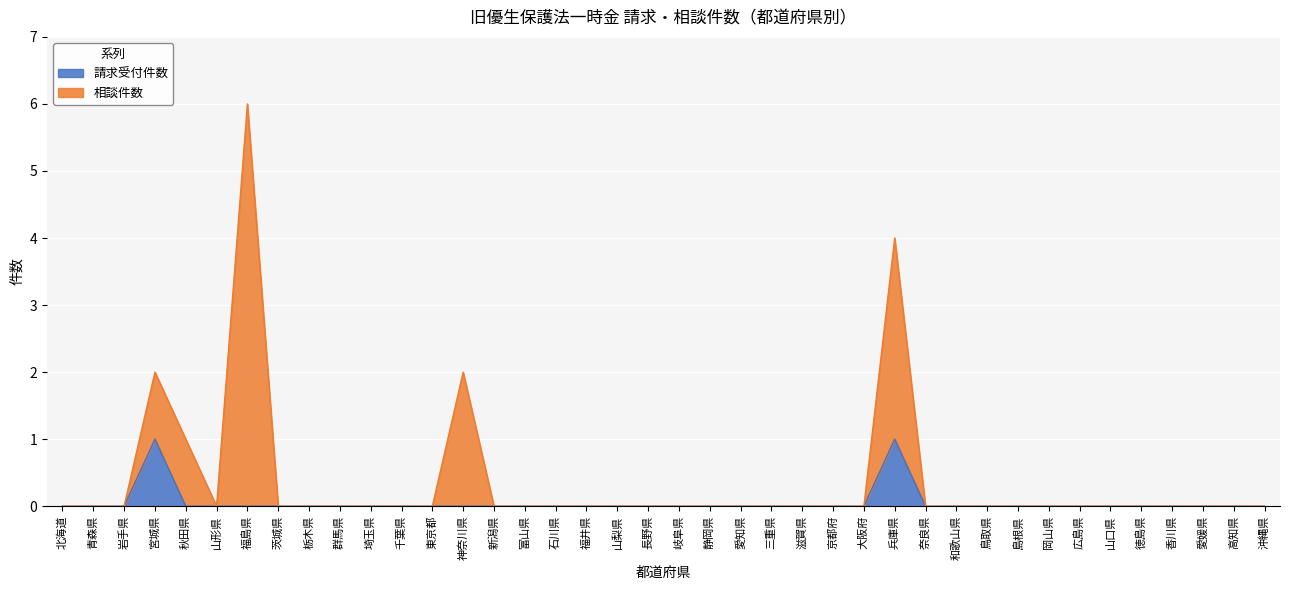

True or false: 請求受付件数 has a value of 0 at 長野県.

True